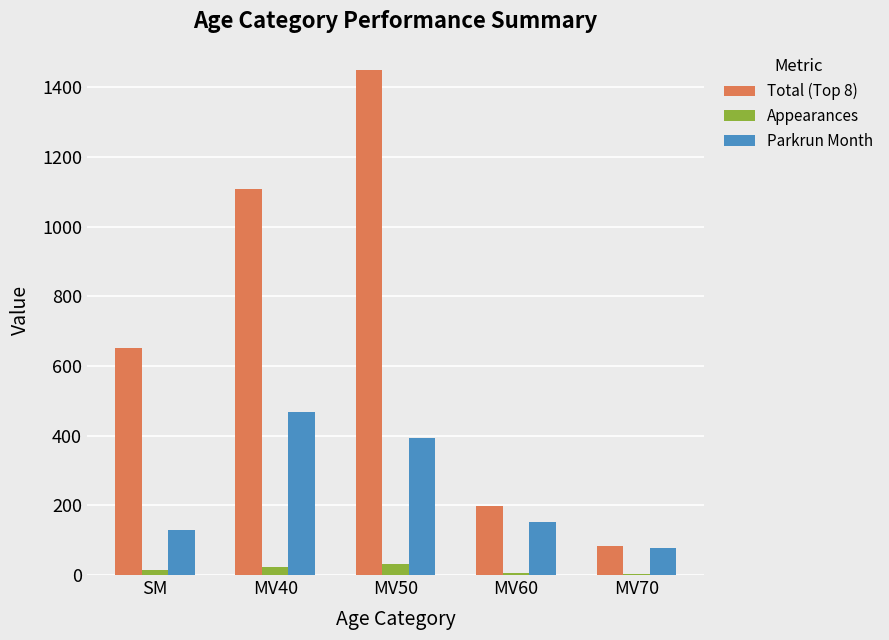

What is the sum of all Appearances values?

81